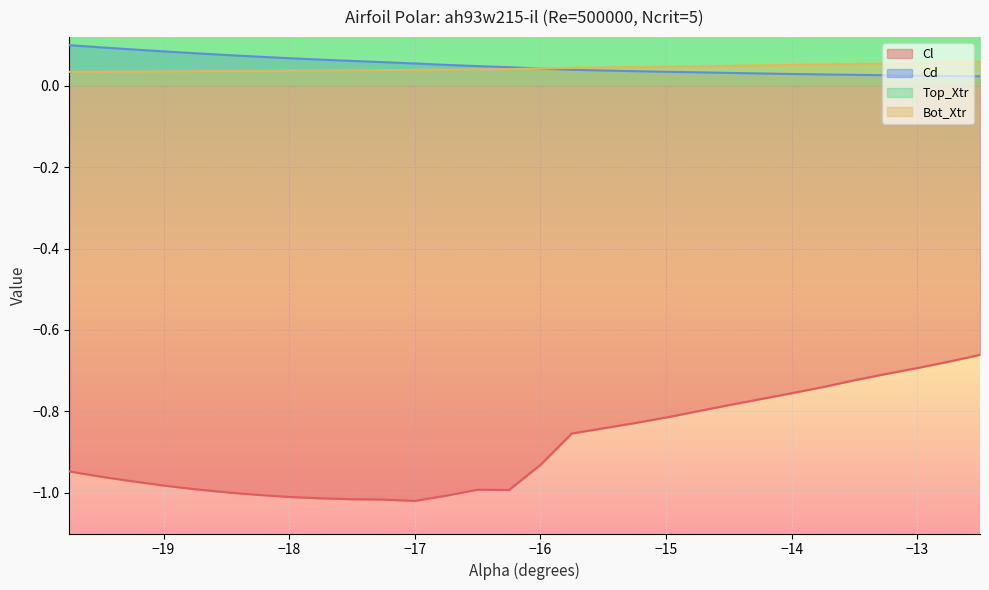

True or false: Cd and Cl intersect in this chart.

False